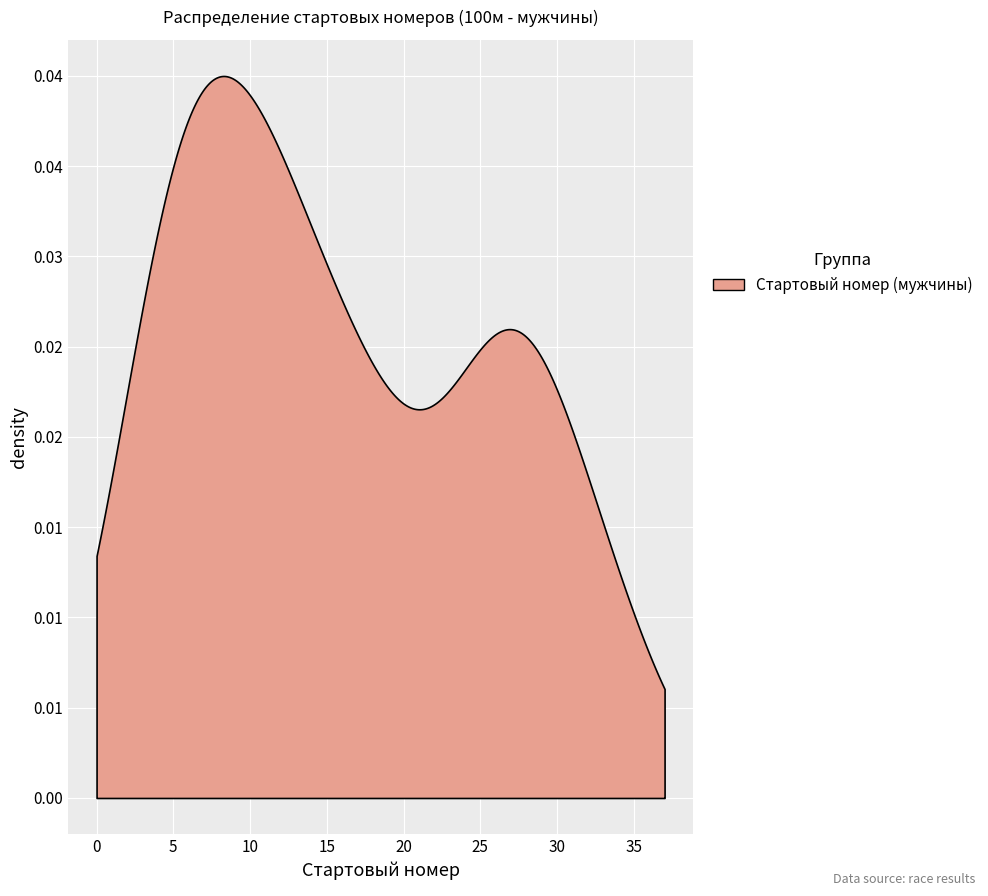

How many data points in Стартовый номер (мужчины) are less than 13?

9